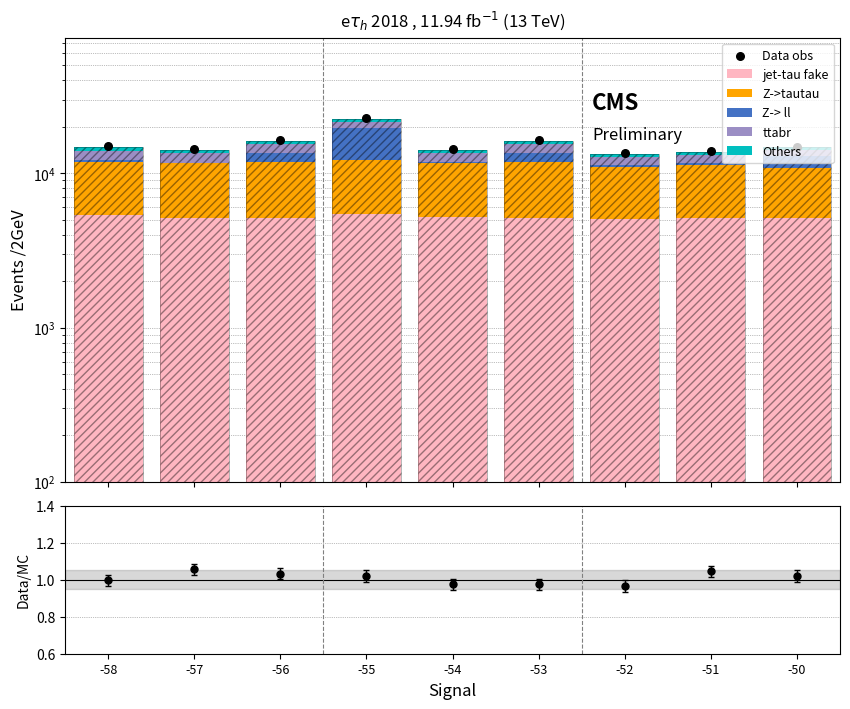

Which series contains the highest Y value?

Z-> ll